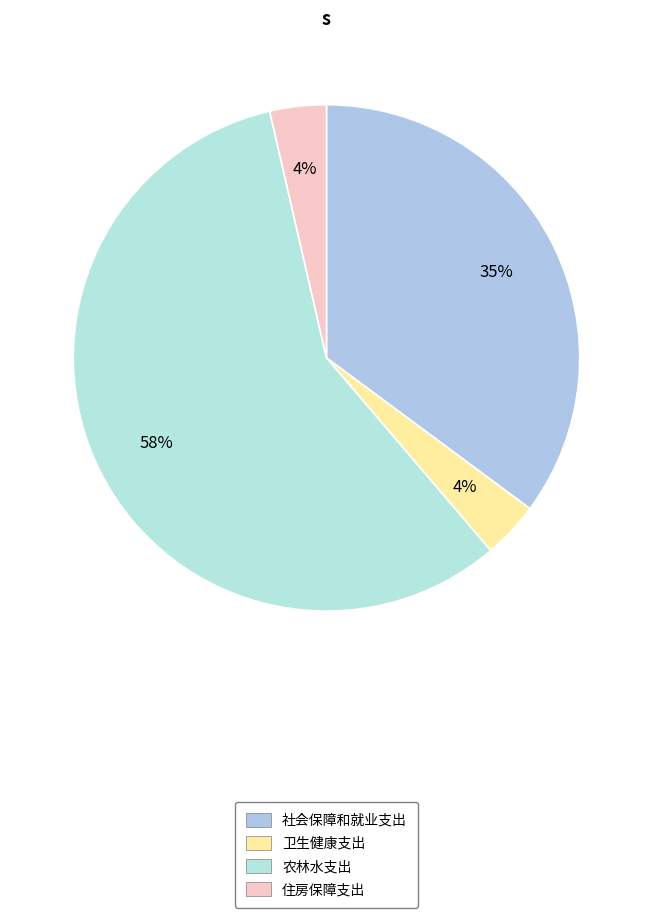

How many segments does this pie chart have?

4